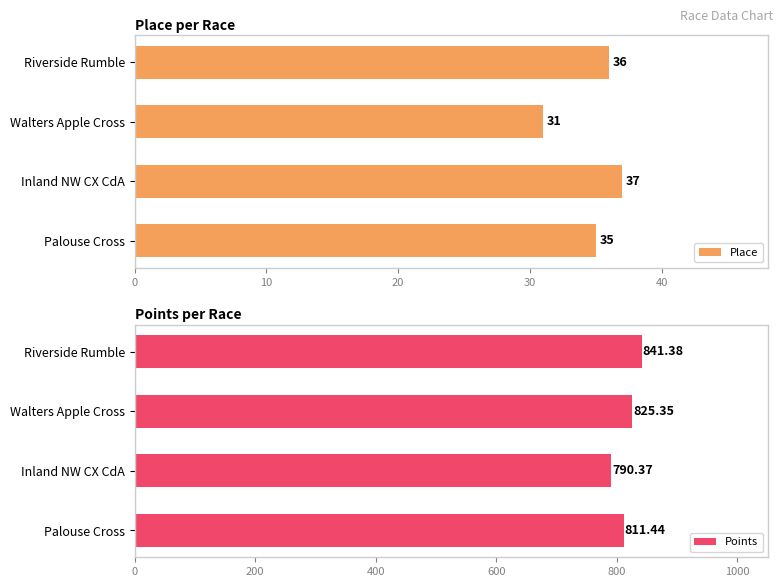

What are all the series names shown in the legend?

Place, Points